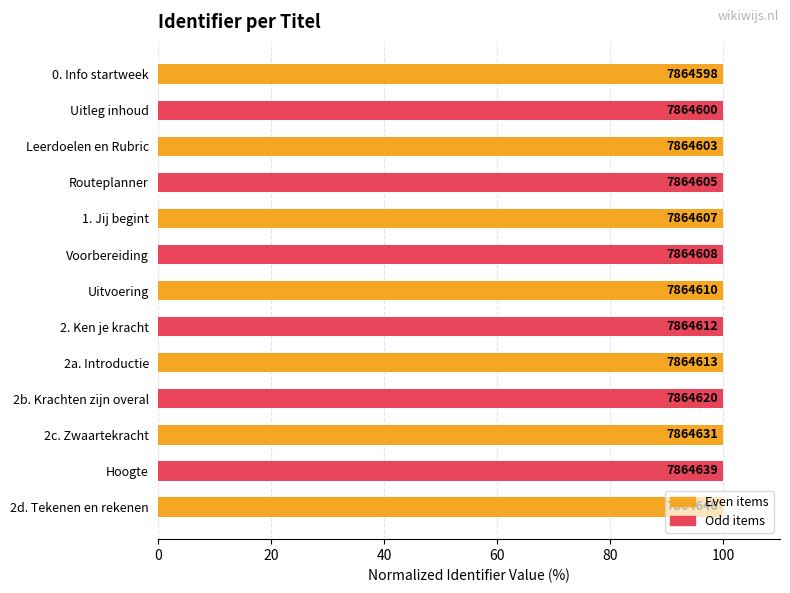

True or false: the data shows 100.0 at 2d. Tekenen en rekenen.

True